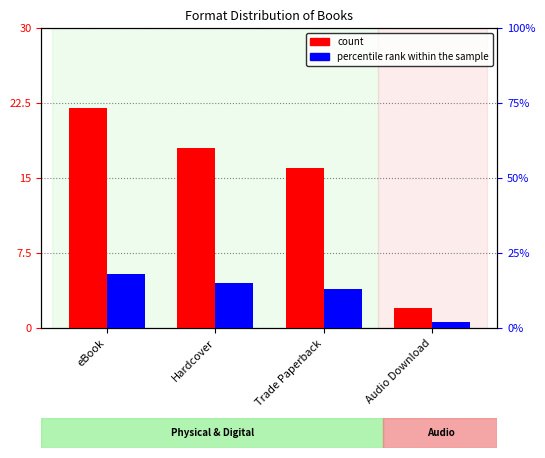

Count the number of categories in the chart.

4